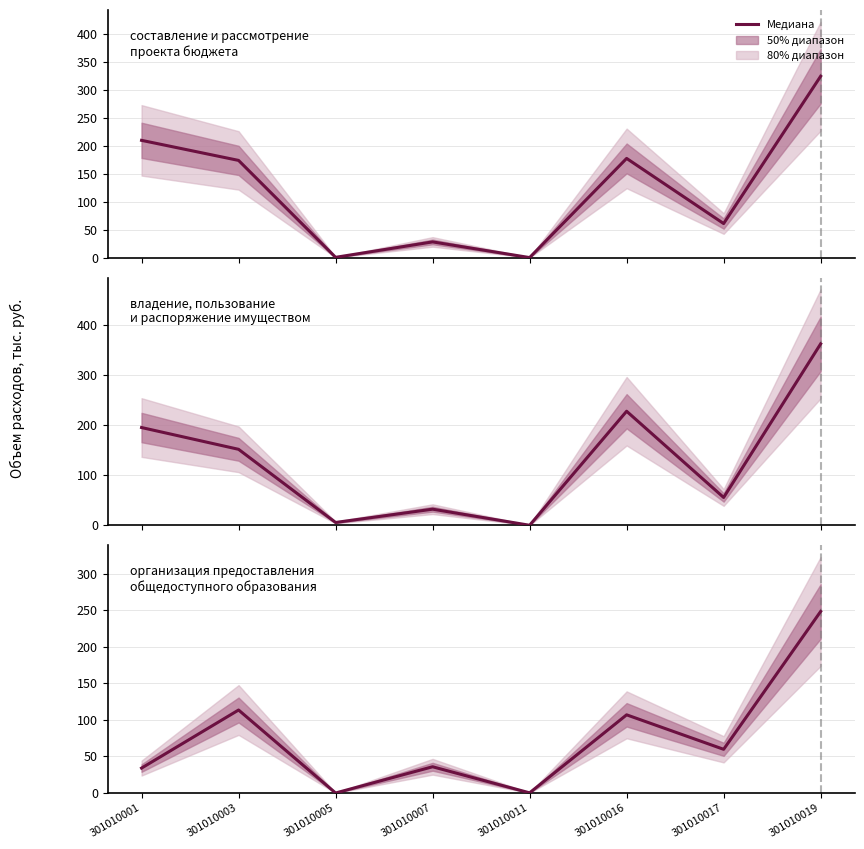

What is the sum of the values at 301010019 and 301010003?

362.1